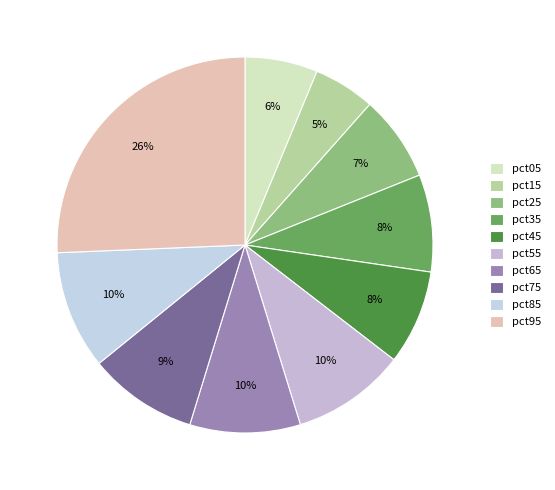

Count the number of slices in the pie.

10